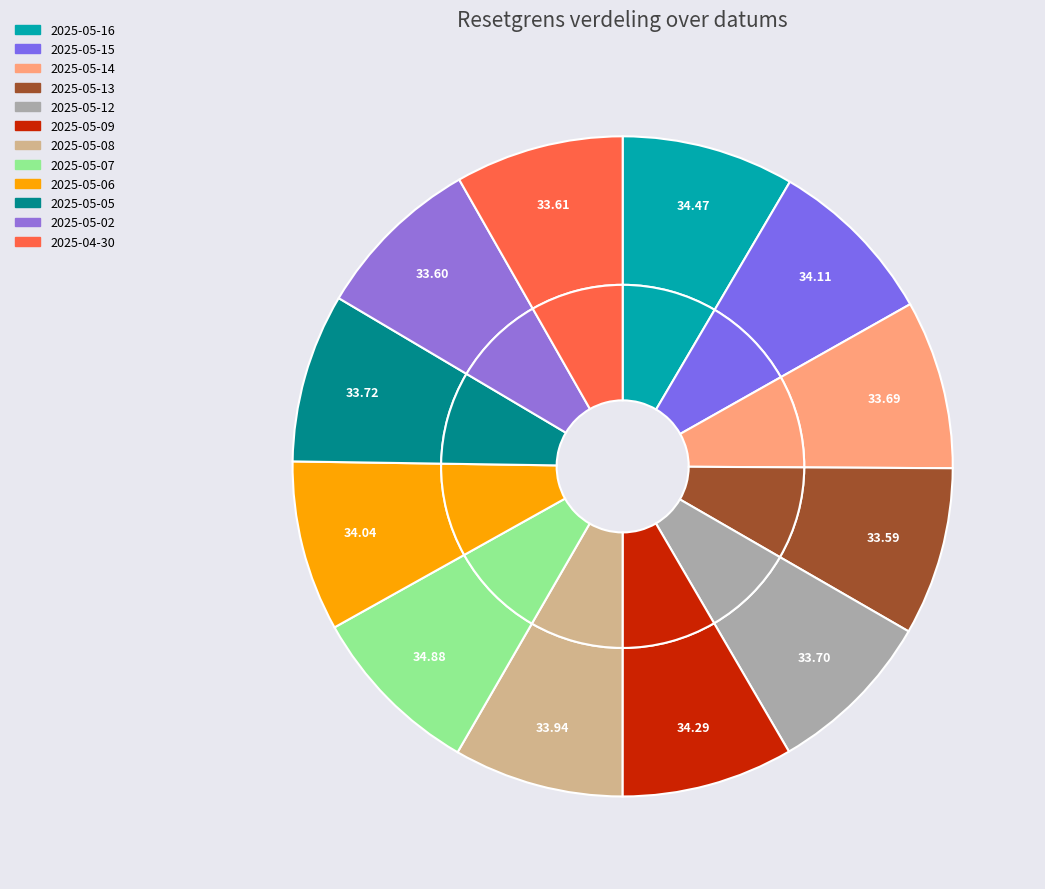

What is the change in value from 2025-05-14 to 2025-05-07?

+1.2